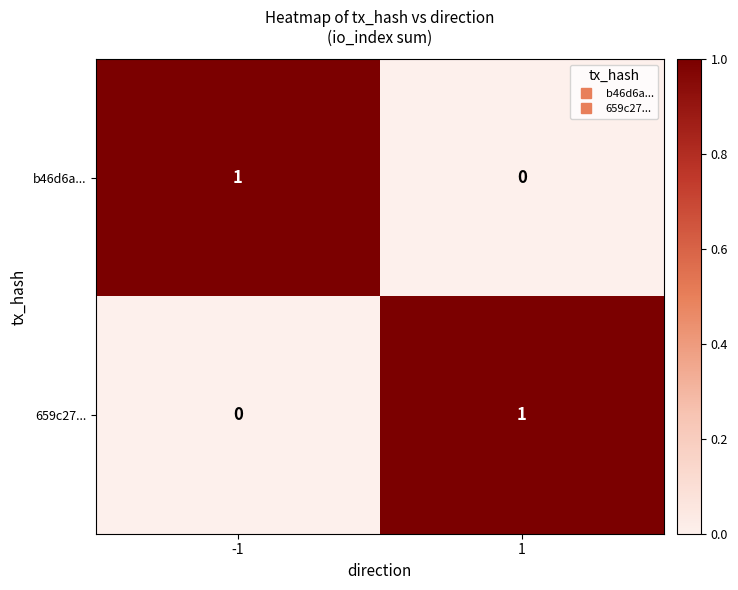

Is it true that 659c27... equals 1 at -1?

False